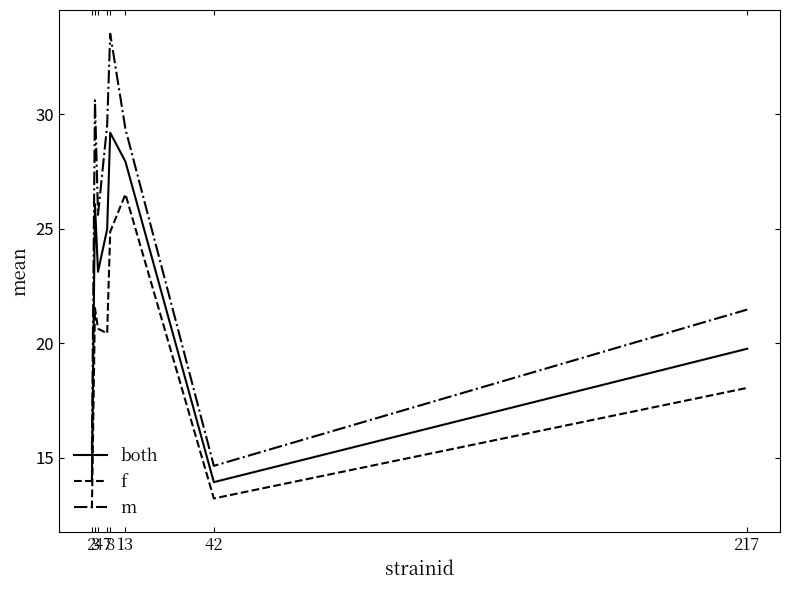

What is the average value of the both series?

22.4